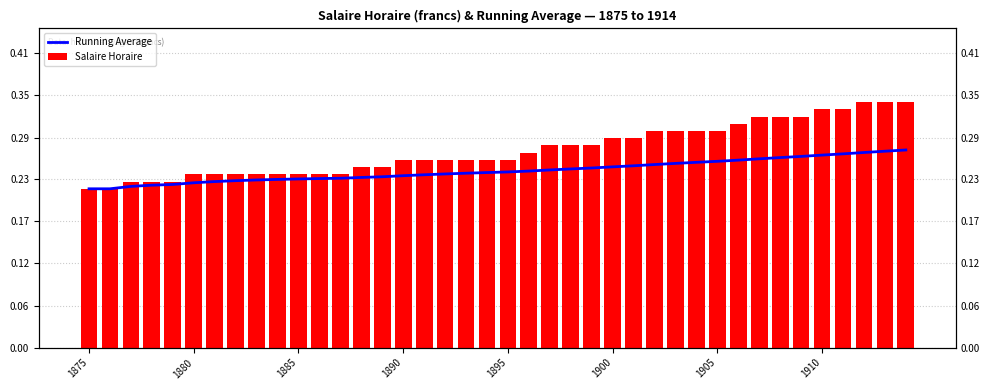

Between 8 and 16, which series saw the biggest shift?

Salaire Horaire